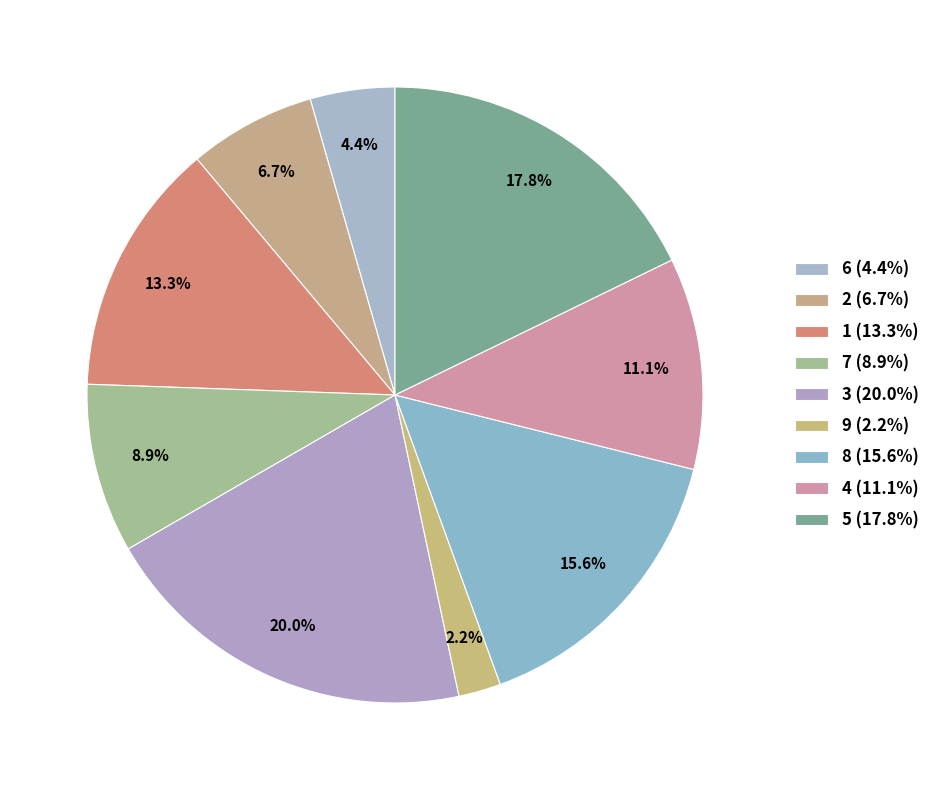

How many slices are in this pie chart?

9